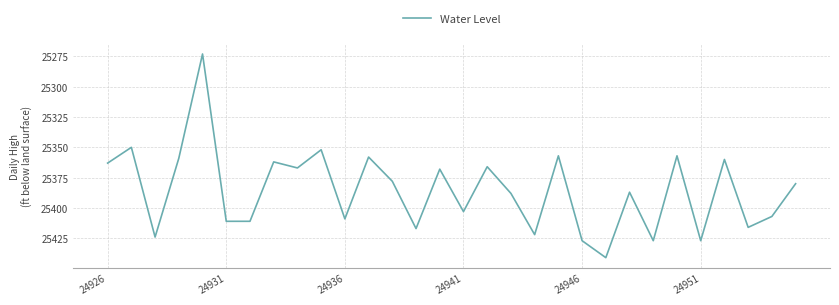

What is the difference between the maximum and minimum values?

168